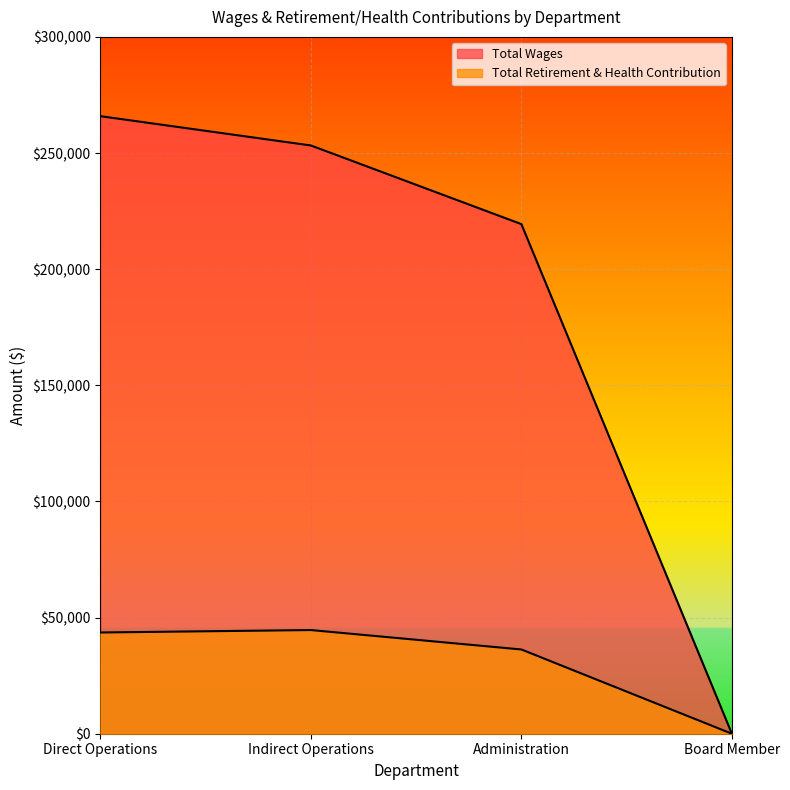

Which label corresponds to the largest value in the chart?

Direct Operations